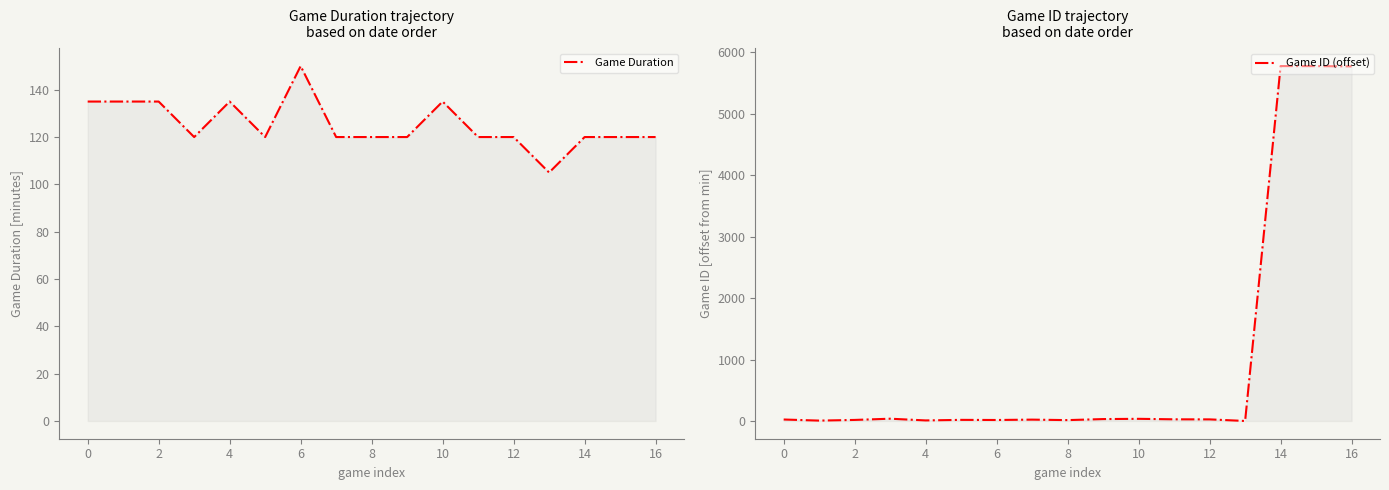

How many interior local peaks does the Game Duration series have?

3